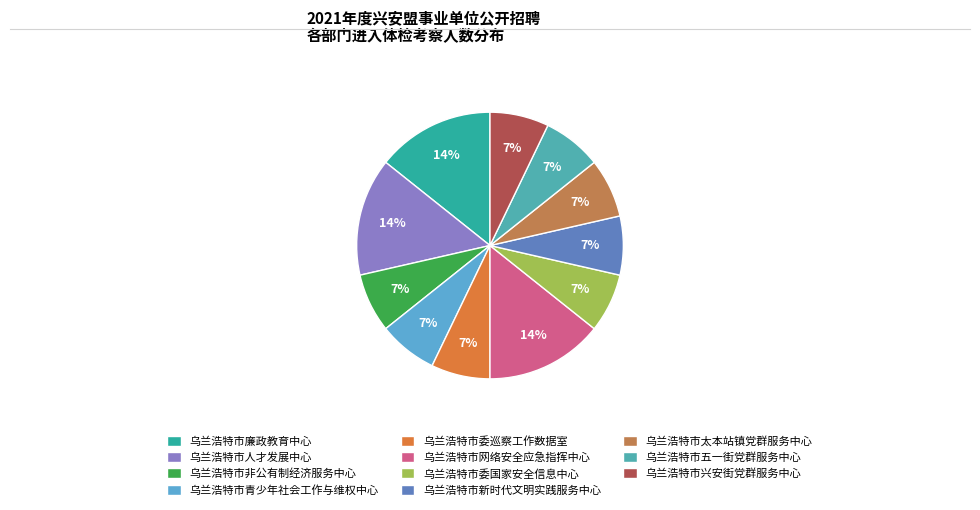

What percentage is NOT represented by 乌兰浩特市委巡察工作数据室?

92.9%